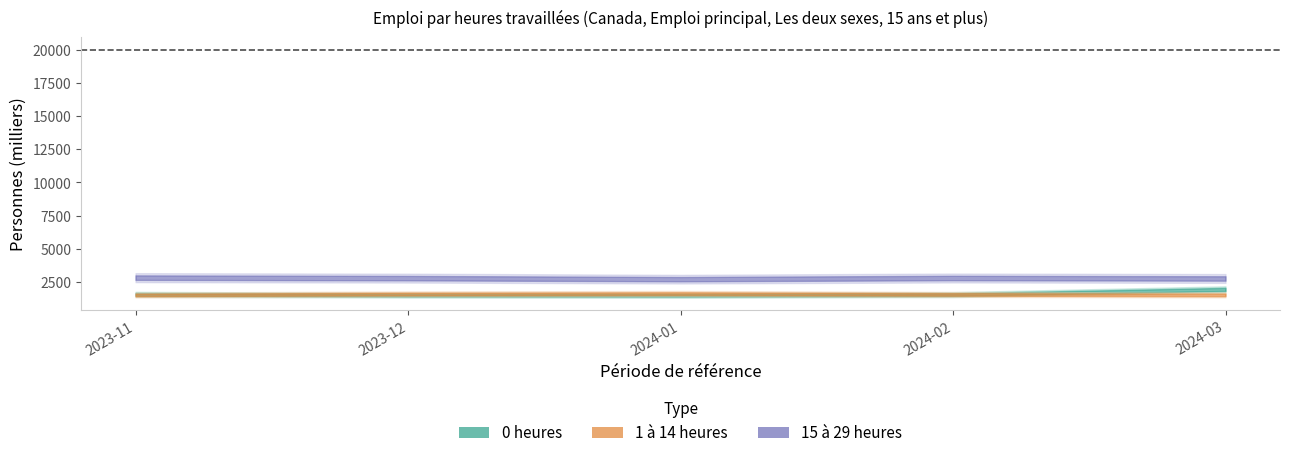

What is the sum of the 0 heures values at 2024-02 and 2023-11?

3108.7